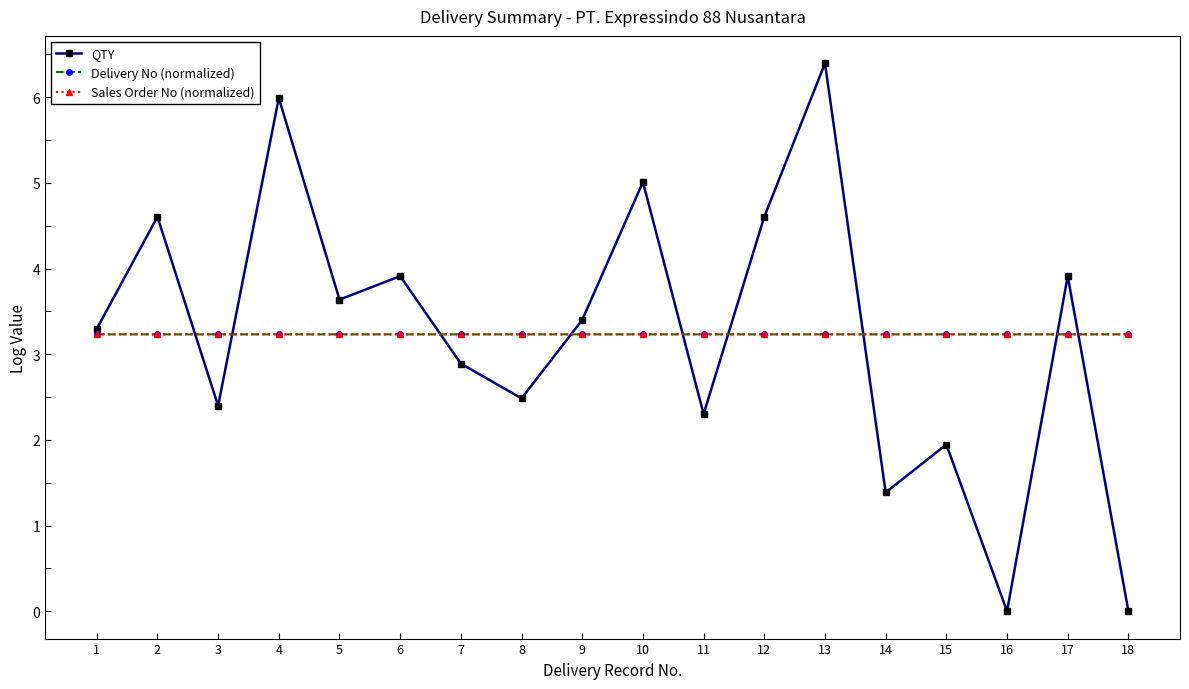

True or false: QTY has more than 1 points higher than both neighbors.

True